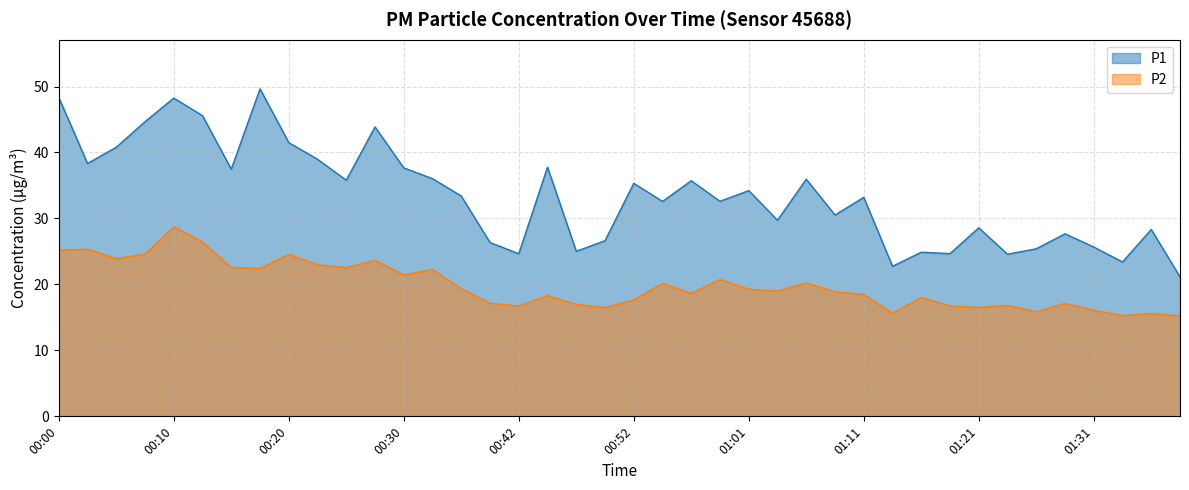

The value of P2 at 01:28 is 17.1. True or false?

True